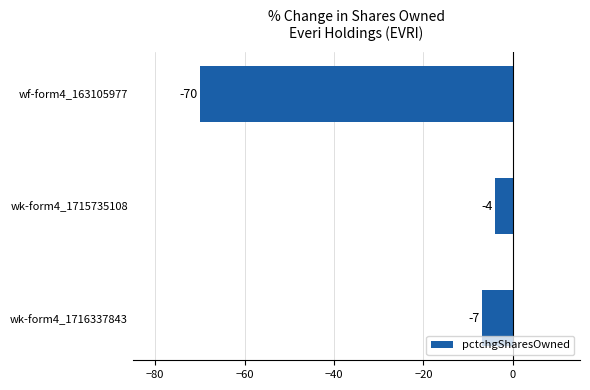

How many values exceed -7?

1